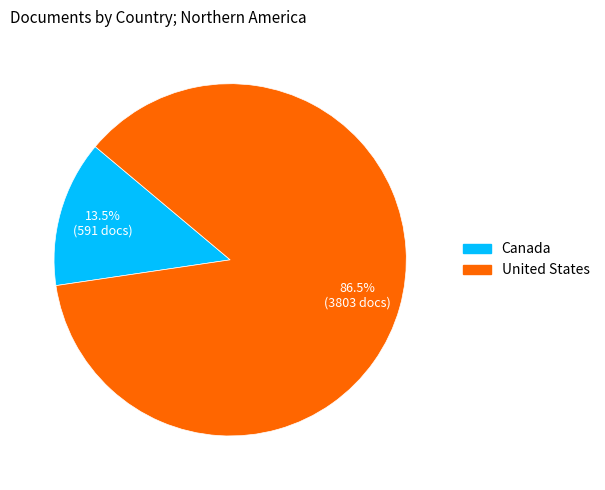

Which has a higher value, Canada or United States?

United States